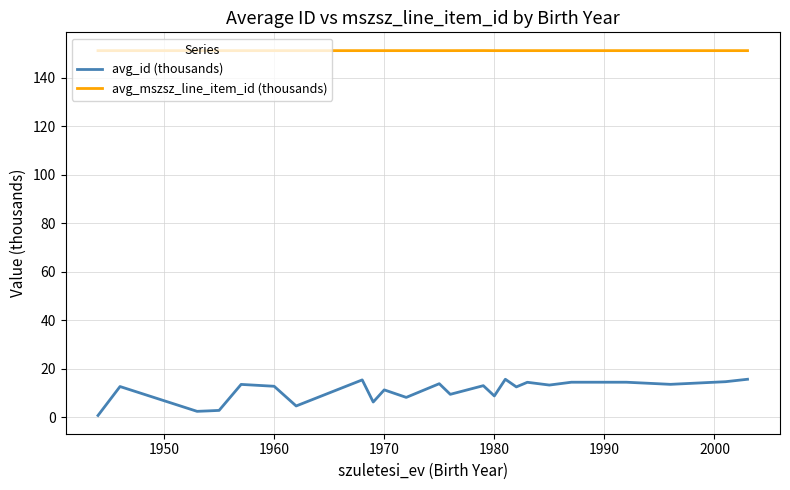

Which series has the largest total across all categories?

avg_mszsz_line_item_id (thousands)